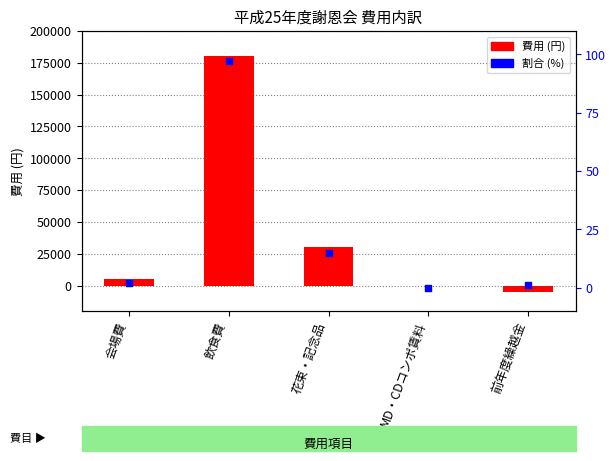

Is the value of 割合 (%) at 花束・記念品 greater than the value of 費用 at 花束・記念品?

No